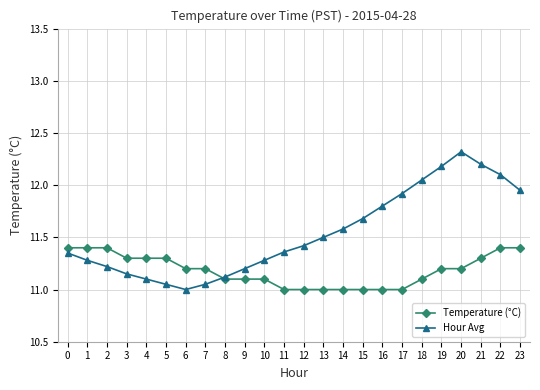

What is the total value across all series at 23?

23.4